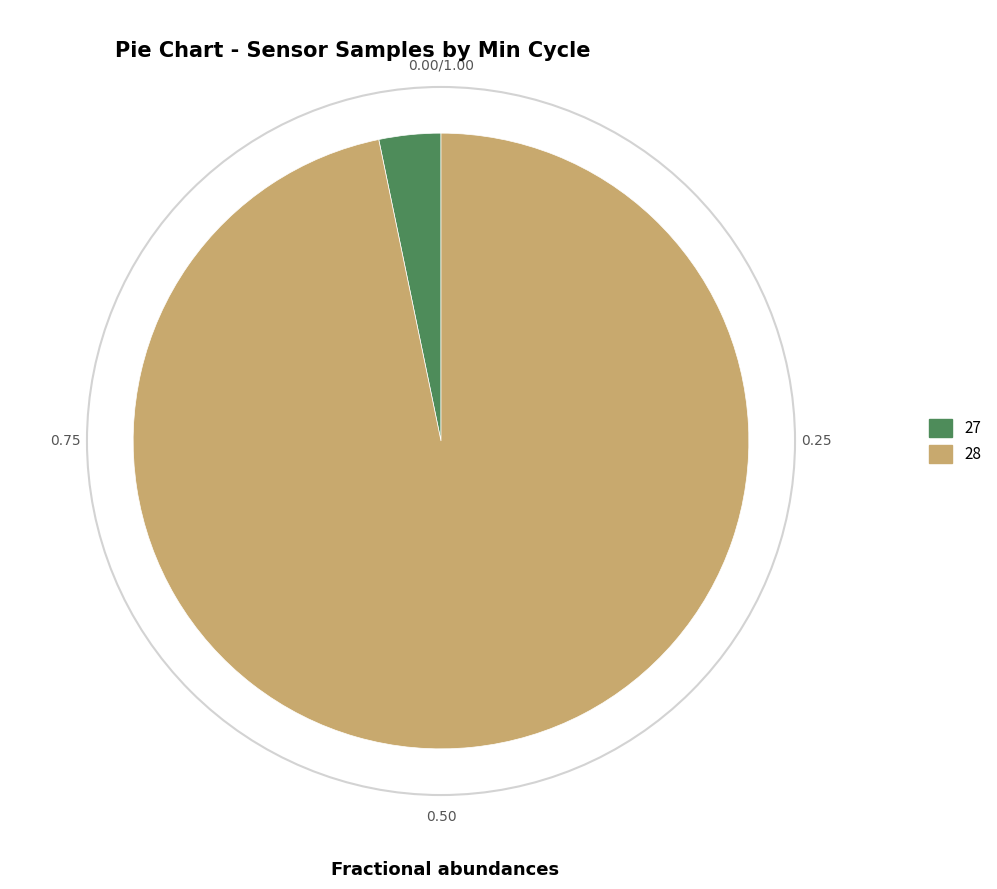

Is there any slice that represents more than half of the pie?

Yes